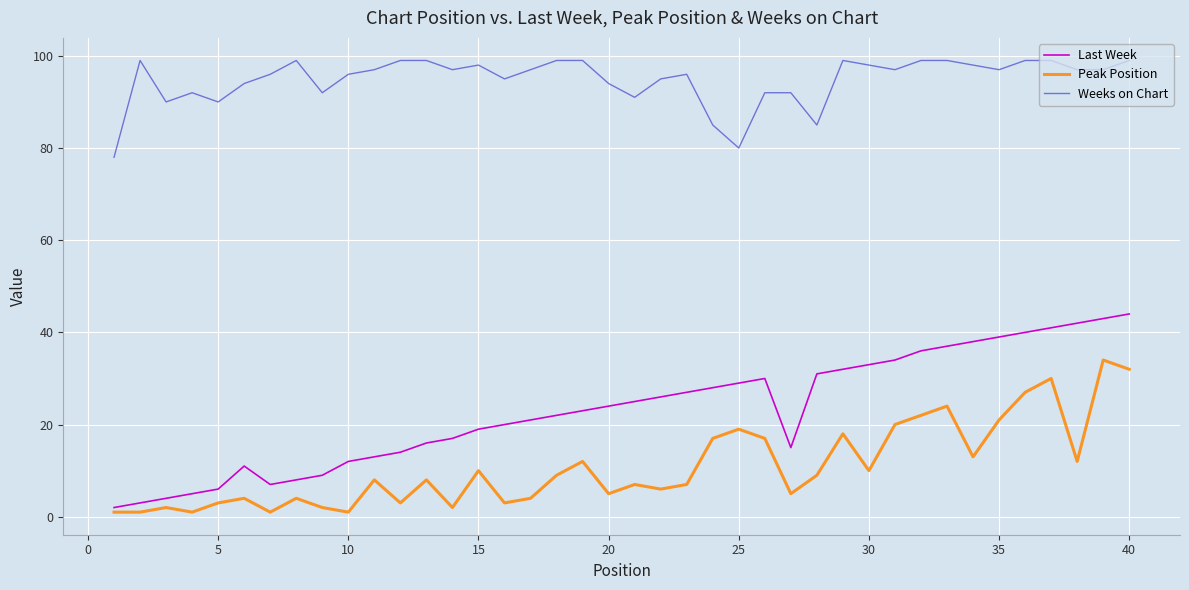

Which series has the largest total across all categories?

Weeks on Chart